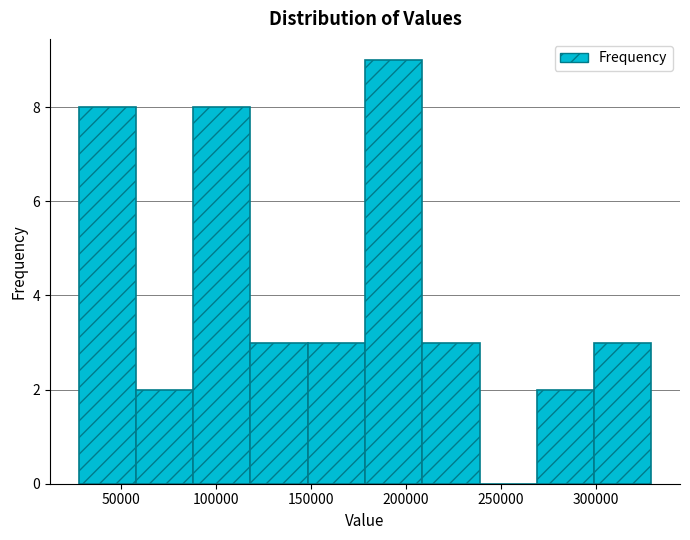

Which range on the x-axis has the tallest bar?

180000 to 210000